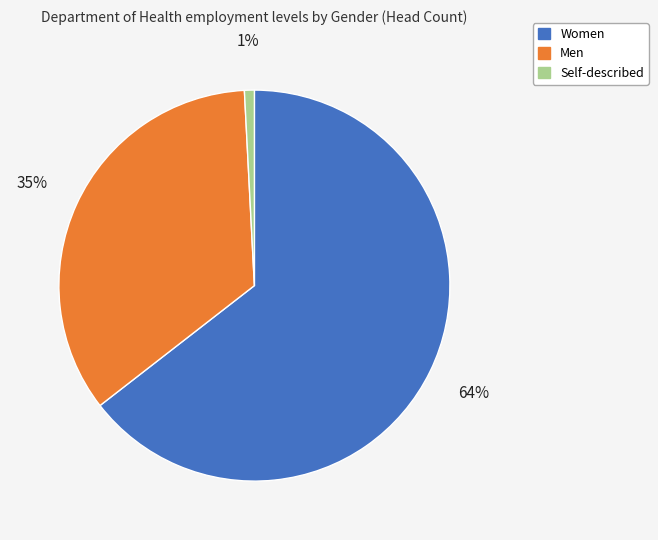

Which has a higher value, Men or Self-described?

Men